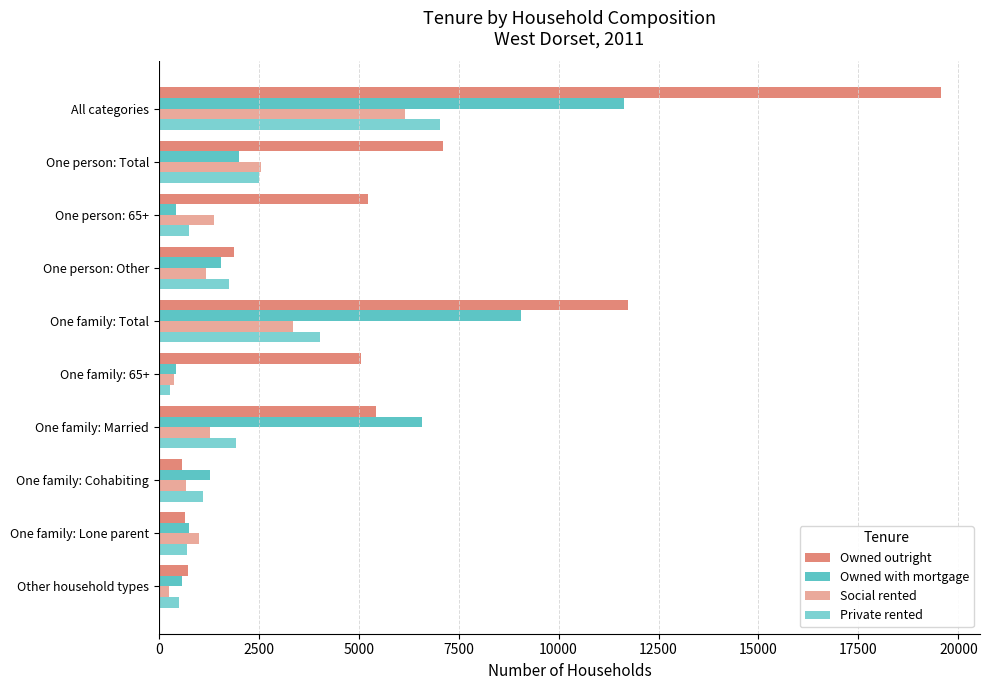

Which series has the widest spread of values?

Owned outright